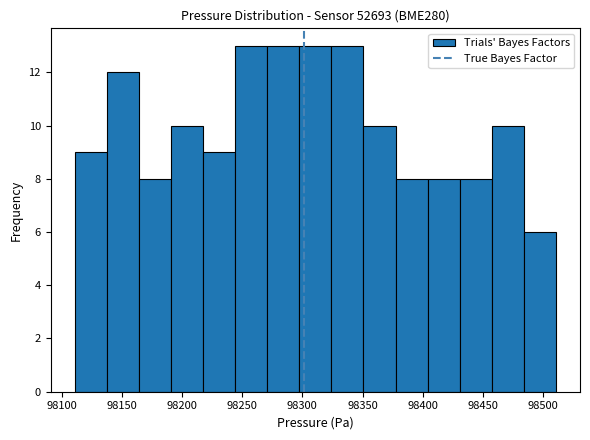

What is the height of the bar covering 98350 to 98375 on the x-axis? Neither the bar edges nor the heights are printed on the chart, so give them approximately, as read against the axes.

10